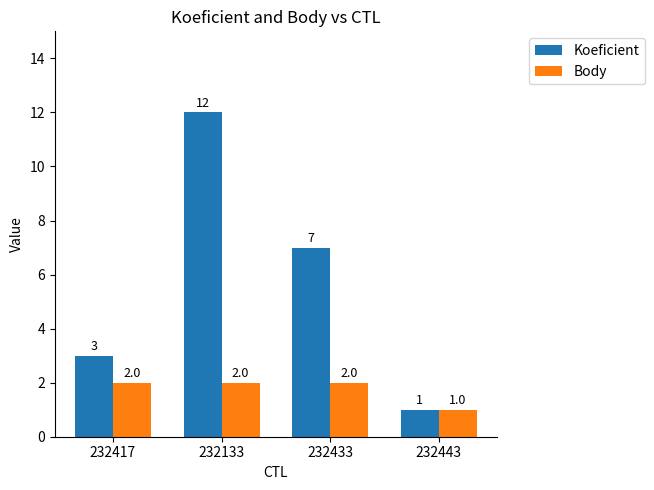

How many bars are there in total?

8